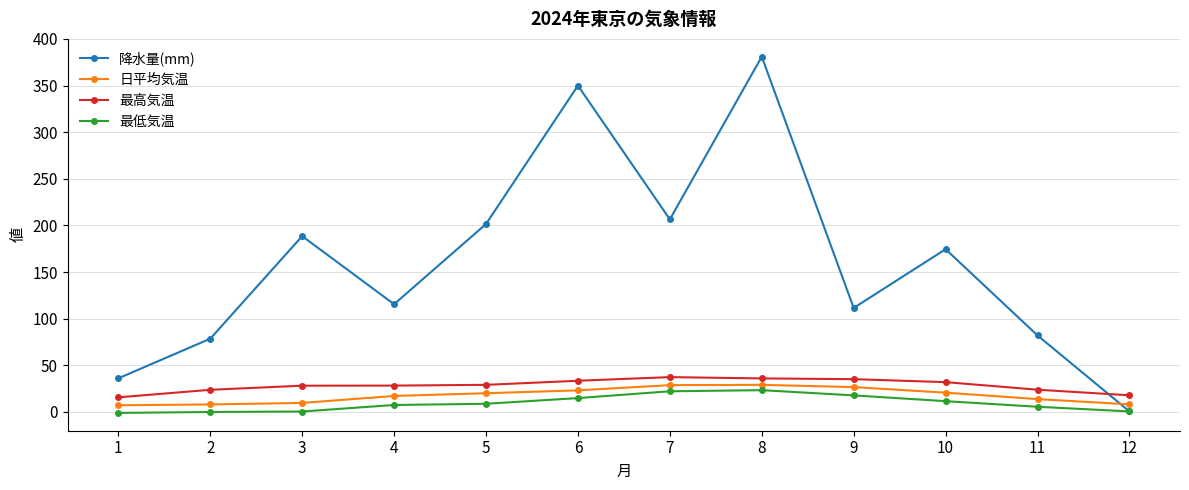

In 降水量(mm), how many points are higher than both neighbors (excluding endpoints)?

4